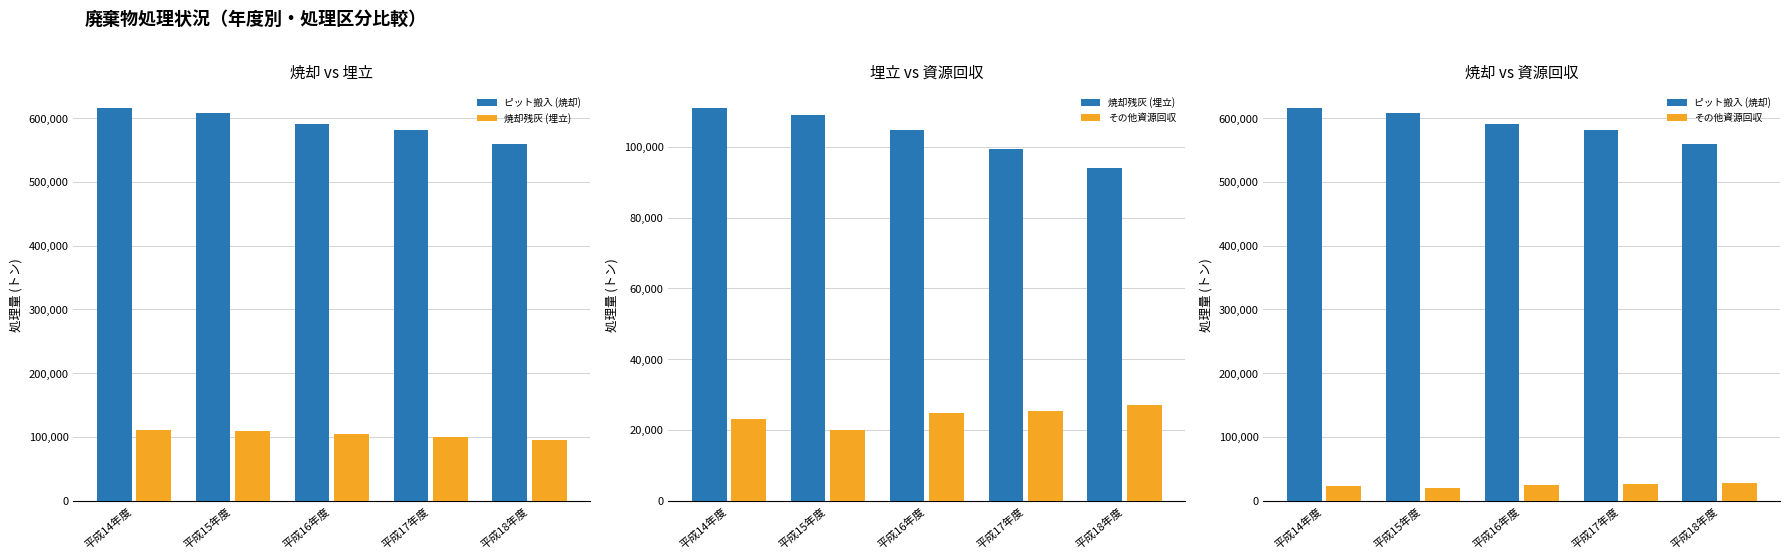

What is the label of the 4th bar from the right?

平成15年度